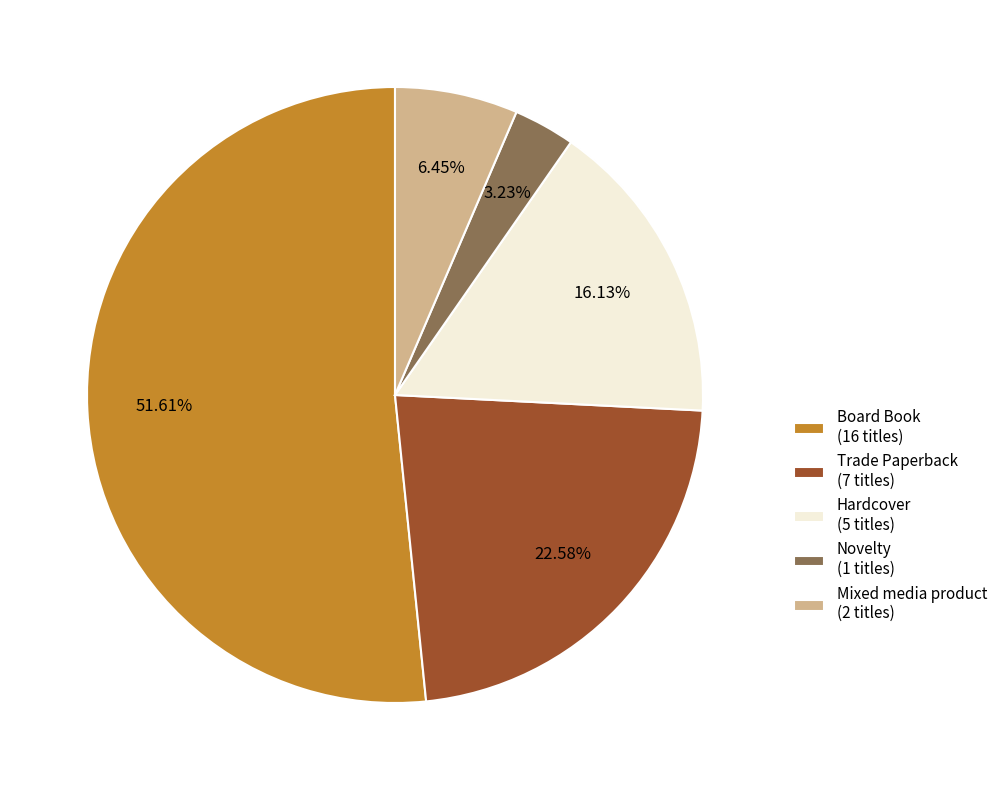

To the nearest percent, what is the average slice percentage?

20%